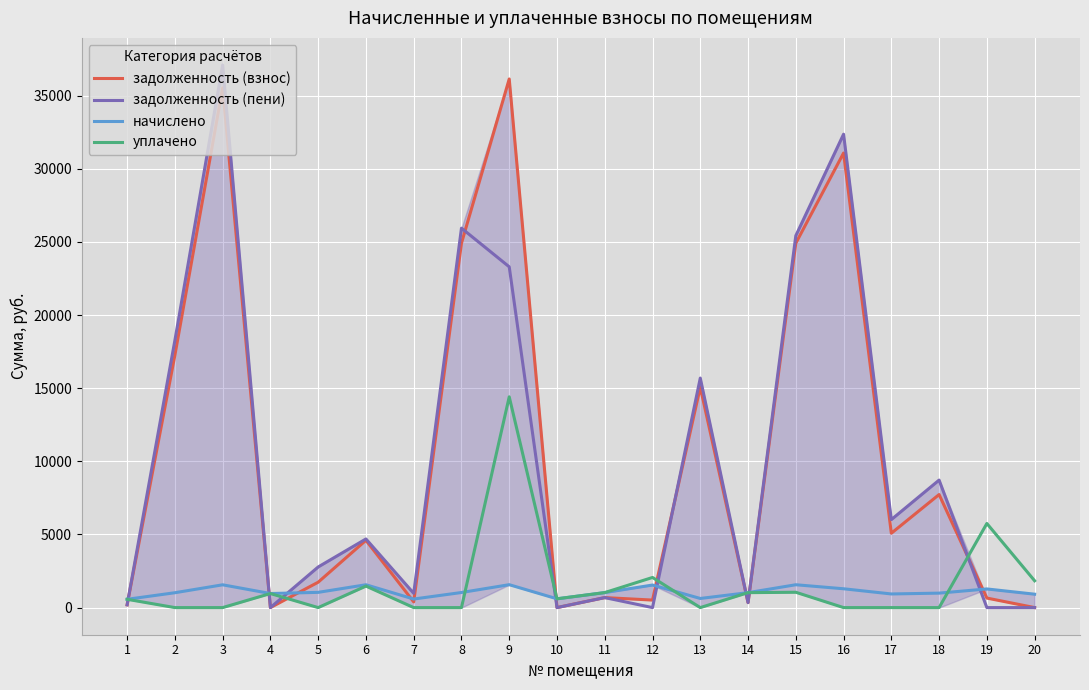

At which label is уплачено closest to 7205?

19